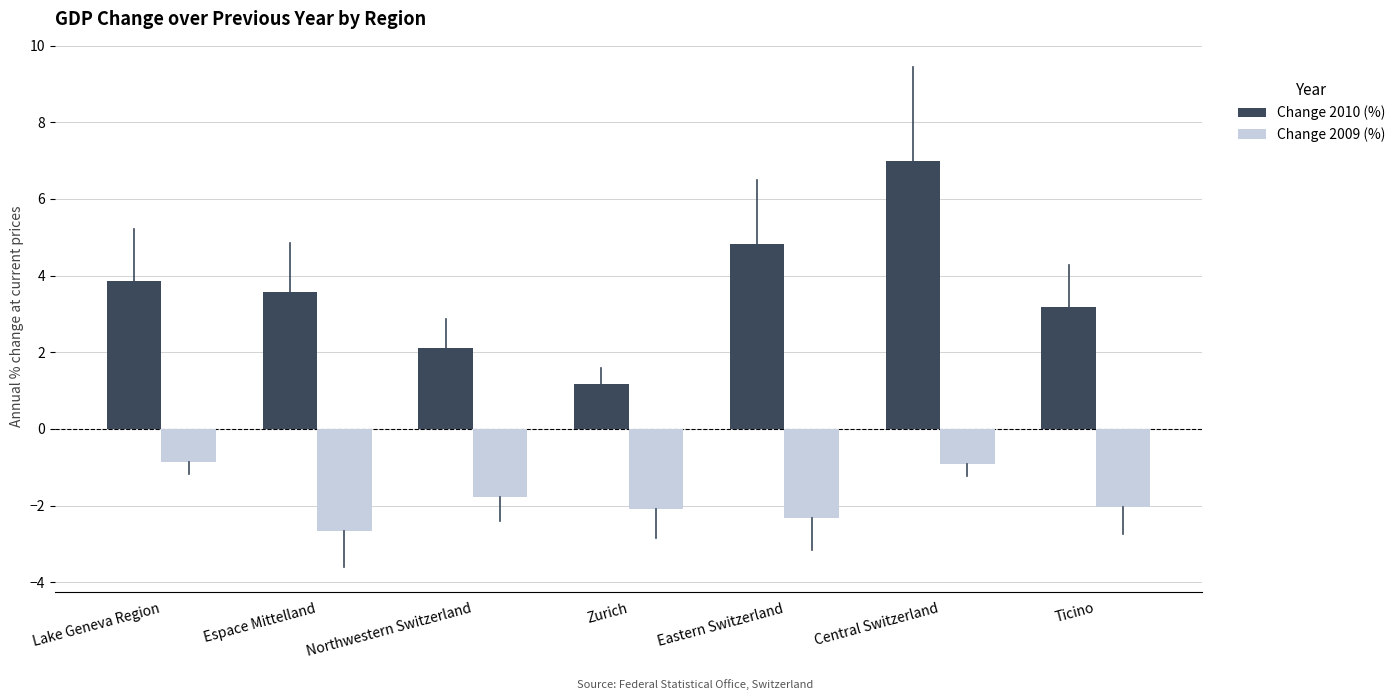

Which series has the widest spread of values?

Change 2010 (%)